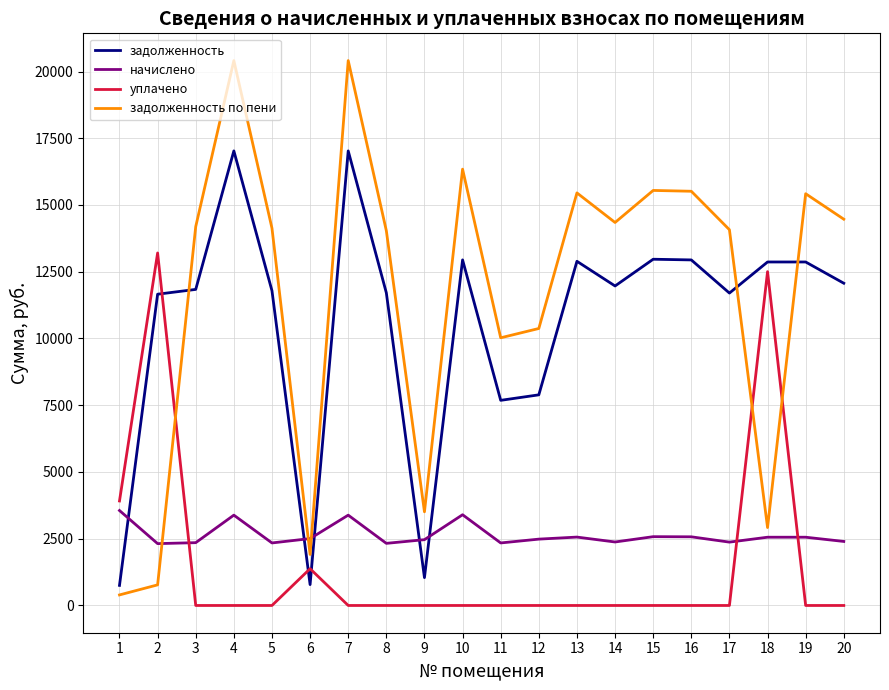

What is the difference between the highest and lowest values at 6?

1723.7